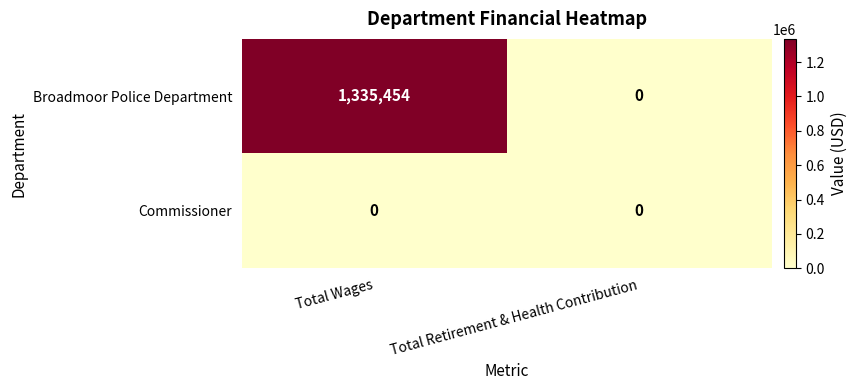

At which category is the sum across all series the highest?

Total Wages